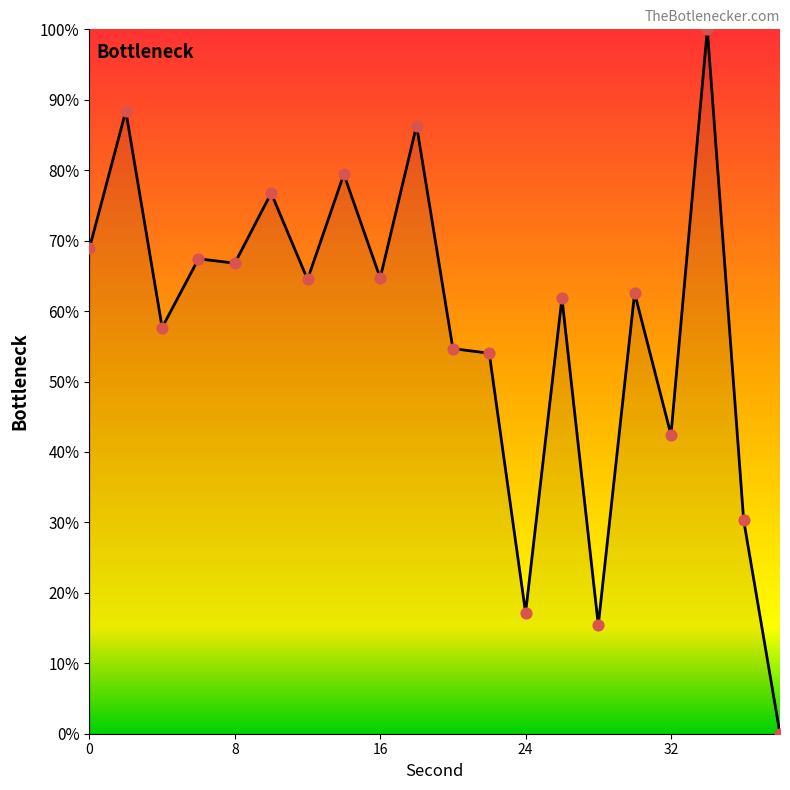

What is the maximum value shown in the chart?

100.0